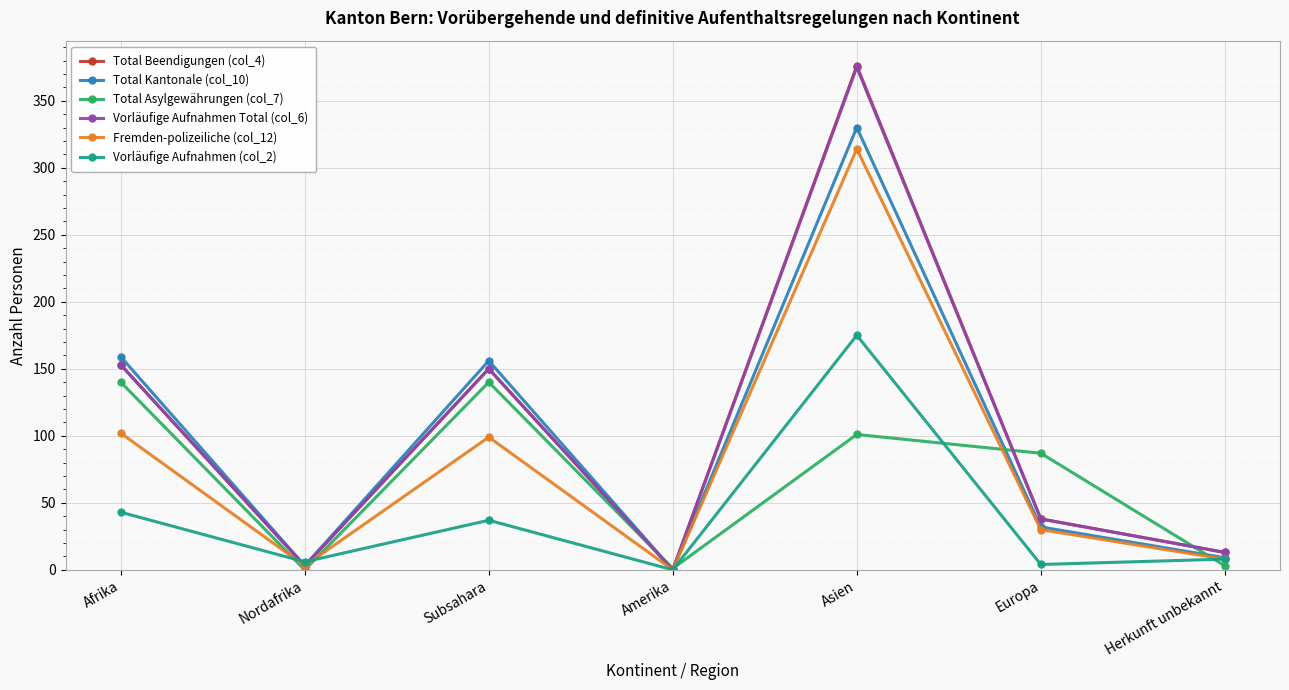

At which category is the sum across all series the highest?

Asien